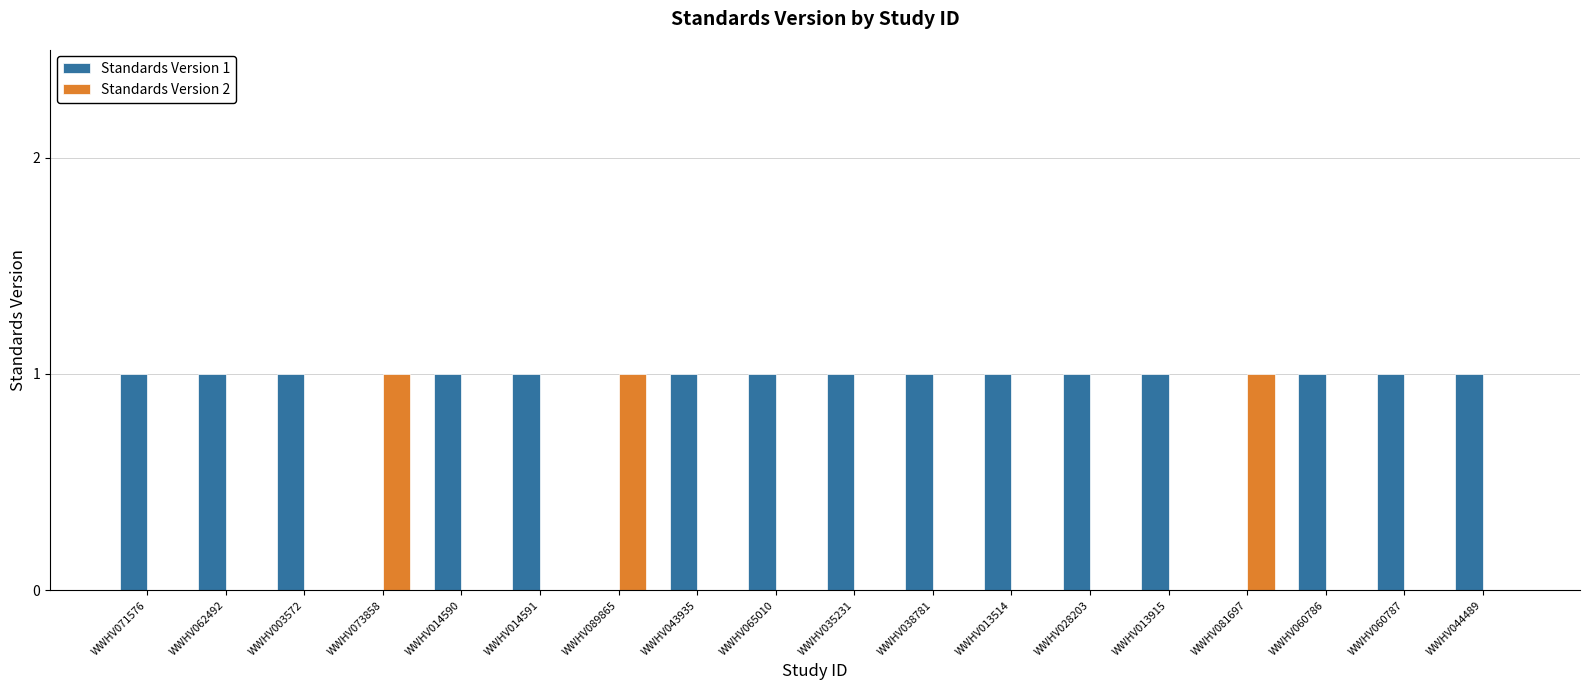

Is it true that Standards Version 1 equals 0 at WWHV013514?

False